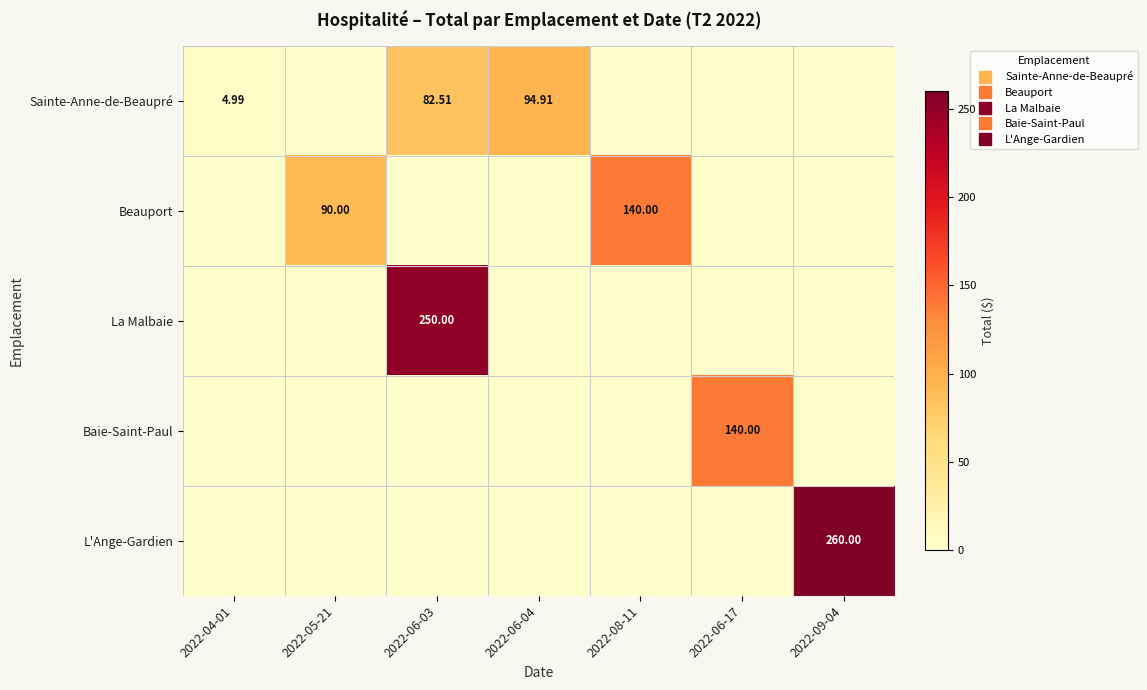

At 2022-04-01, list the series in order from smallest to largest.

Beauport, La Malbaie, Baie-Saint-Paul, L'Ange-Gardien, Sainte-Anne-de-Beaupré